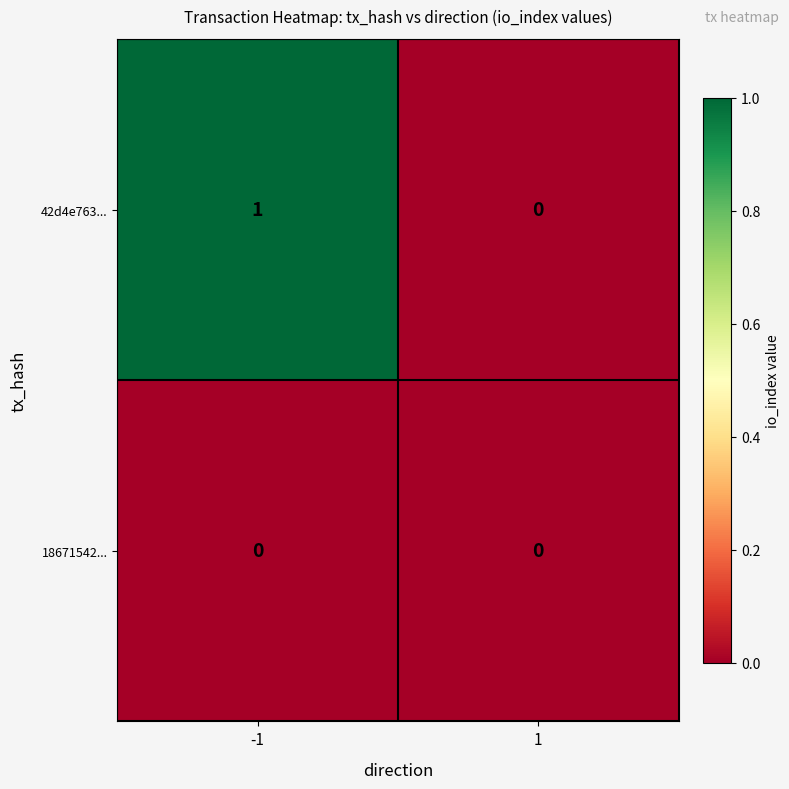

Which series has the widest spread of values?

42d4e763...